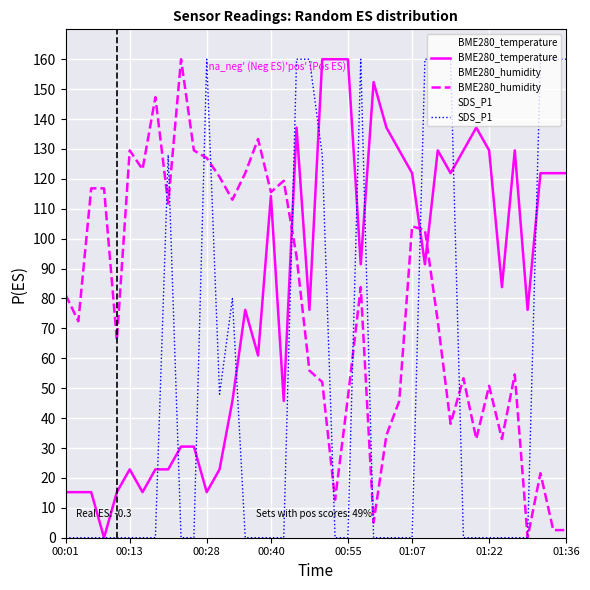

Rank the series by their average value, from highest to lowest.

BME280_temperature, BME280_humidity, SDS_P1